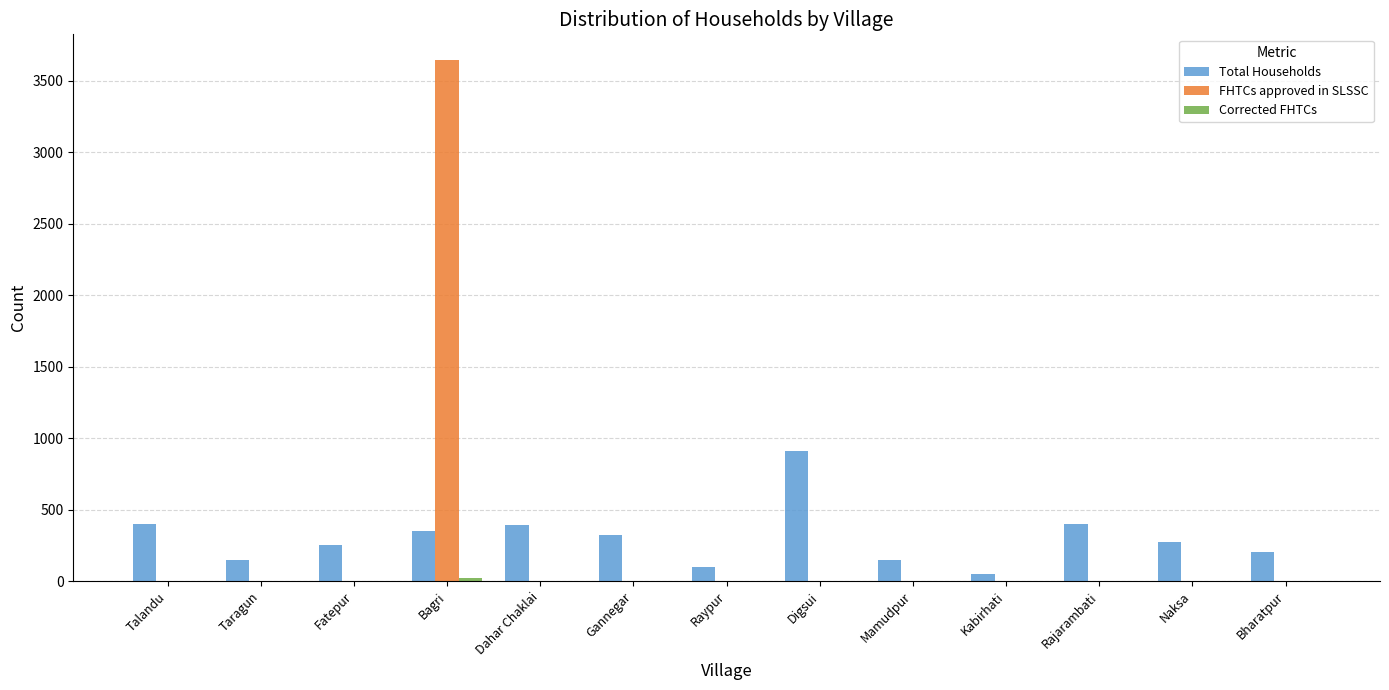

What is the sum of the Total Households values at Mamudpur and Taragun?

300